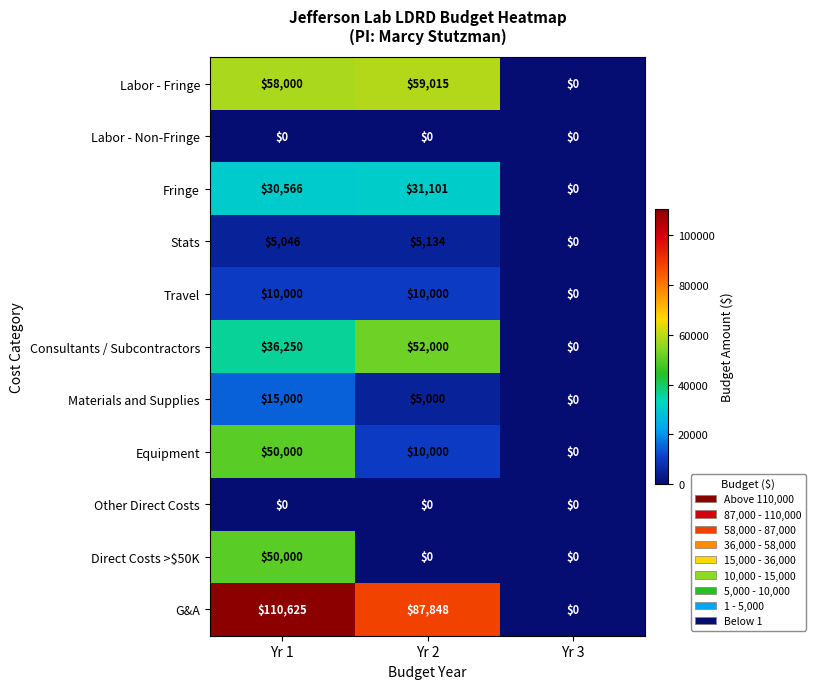

What is the maximum value for G&A?

110625